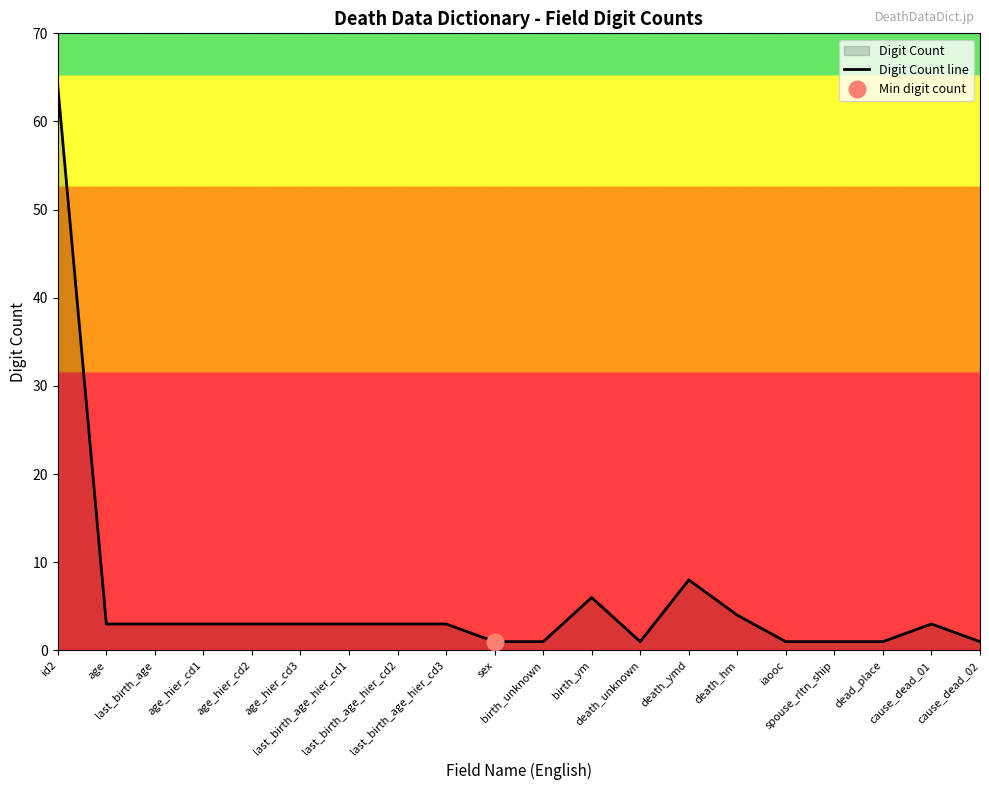

What is the smallest value displayed?

1